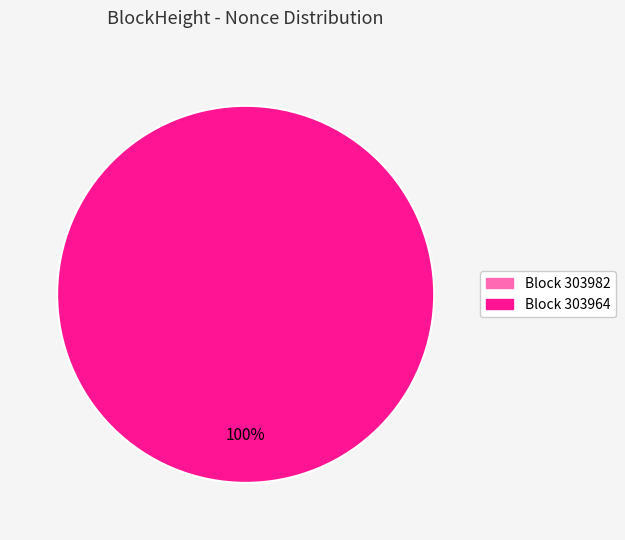

True or false: 303964 accounts for 100% of the total.

True